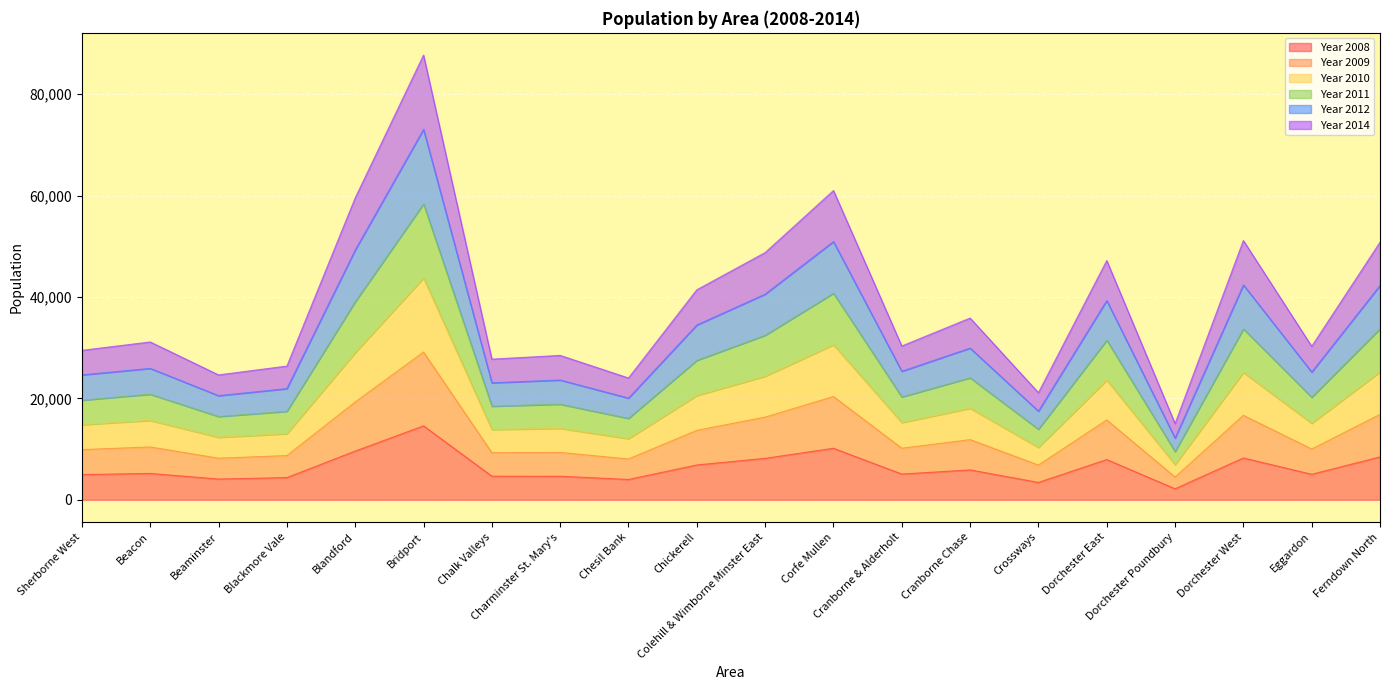

Between Dorchester Poundbury and Eggardon, which is larger?

Eggardon